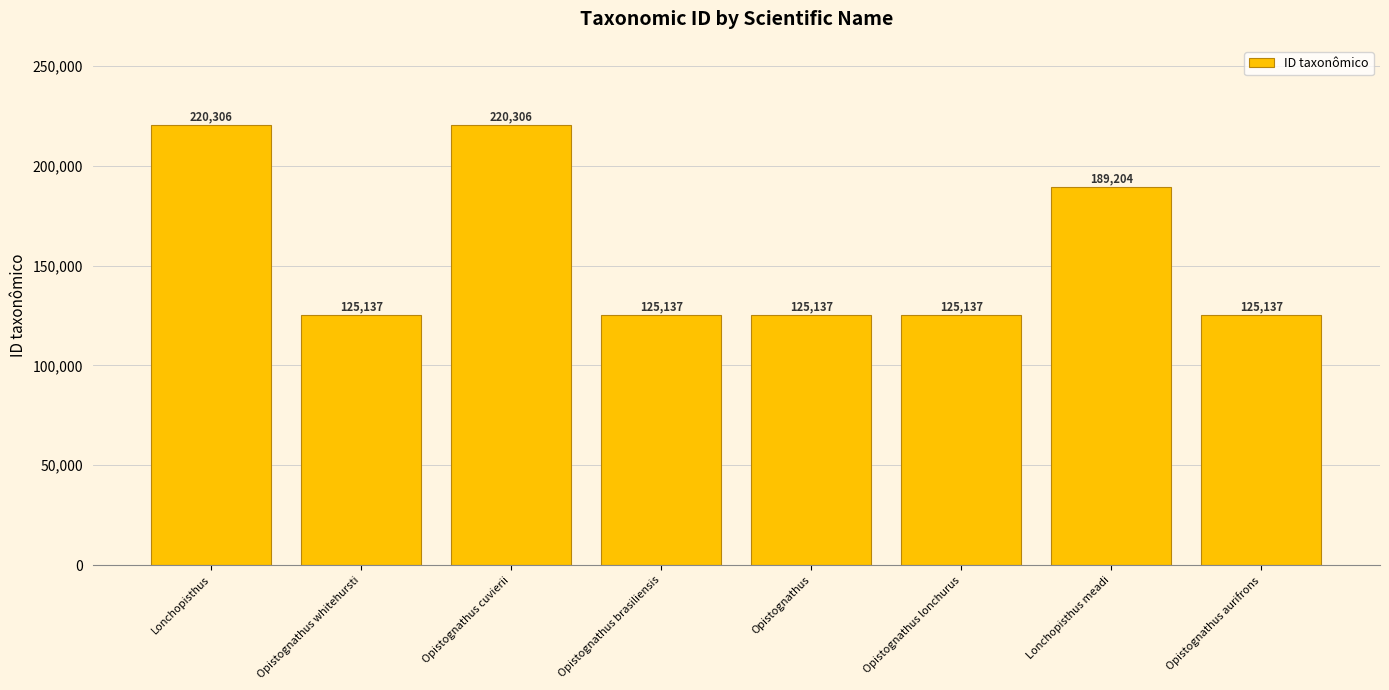

Between Lonchopisthus meadi and Lonchopisthus, which is larger?

Lonchopisthus